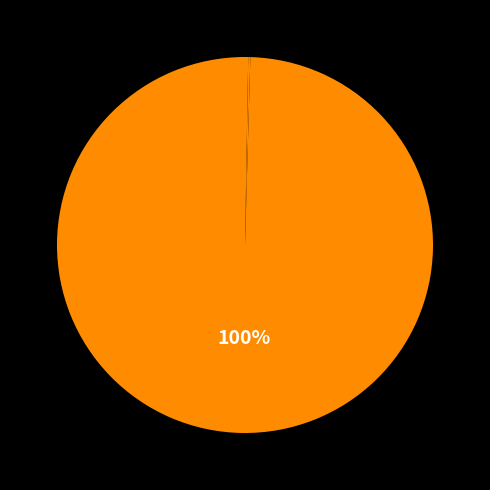

Is there any slice that represents more than half of the pie?

Yes